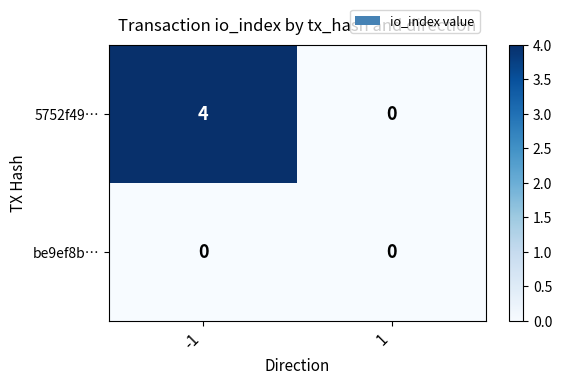

Rank the series by their average value, from lowest to highest.

be9ef8b…, 5752f49…